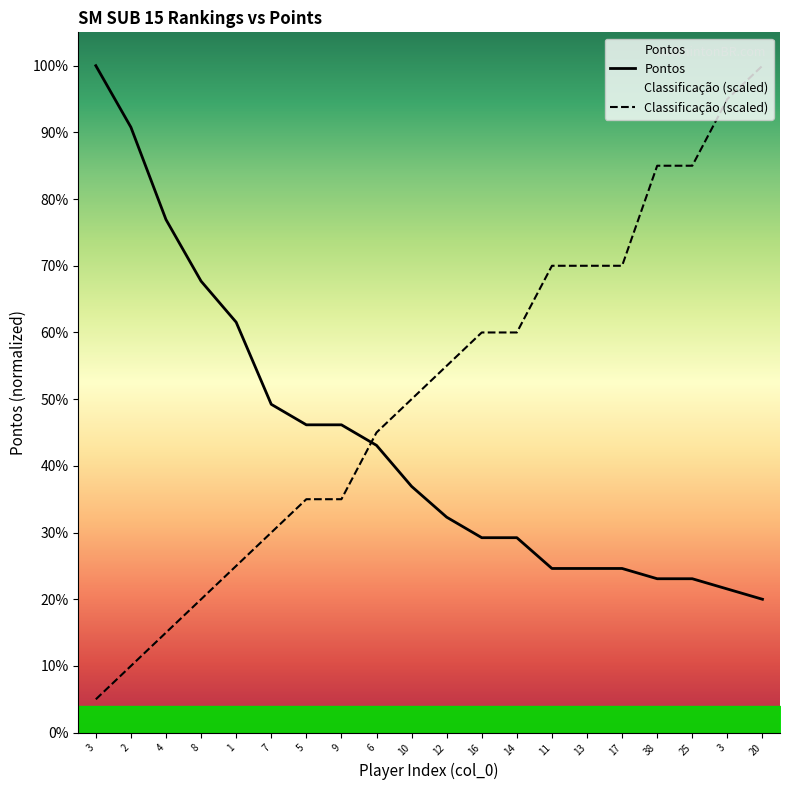

The Classificação series shows 1820 at 9. True or false?

True